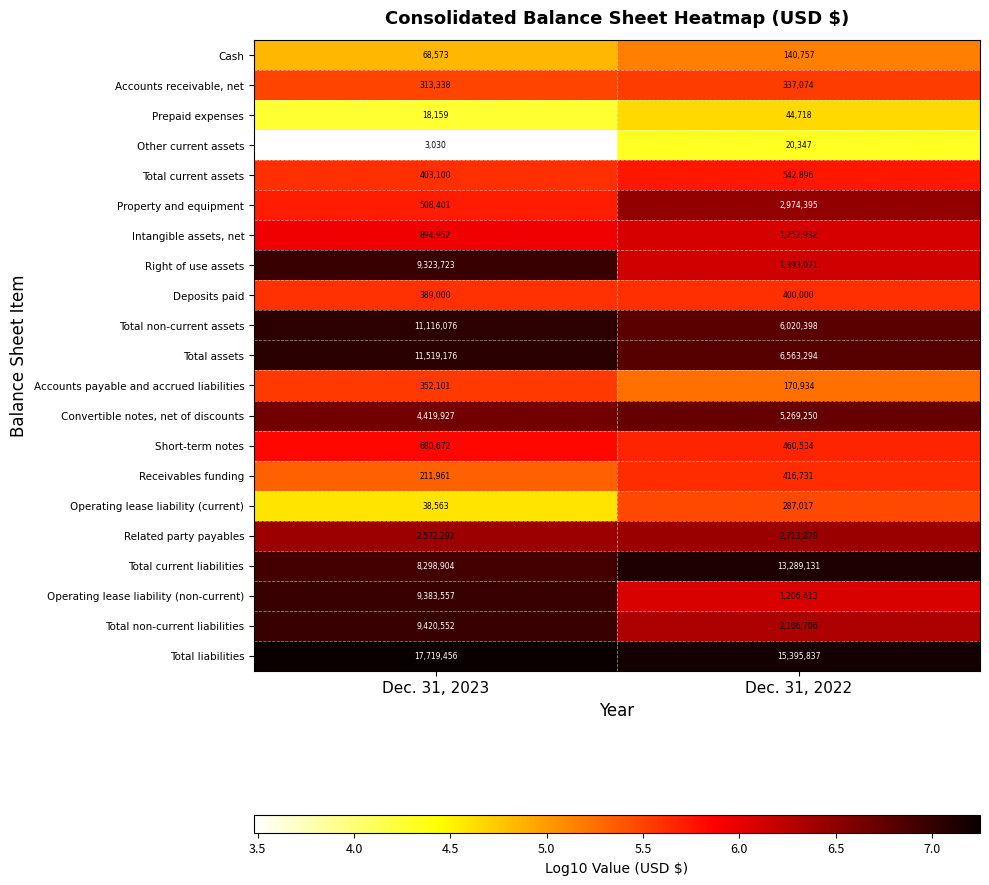

At which label is Deposits paid closest to 394500?

Dec. 31, 2023